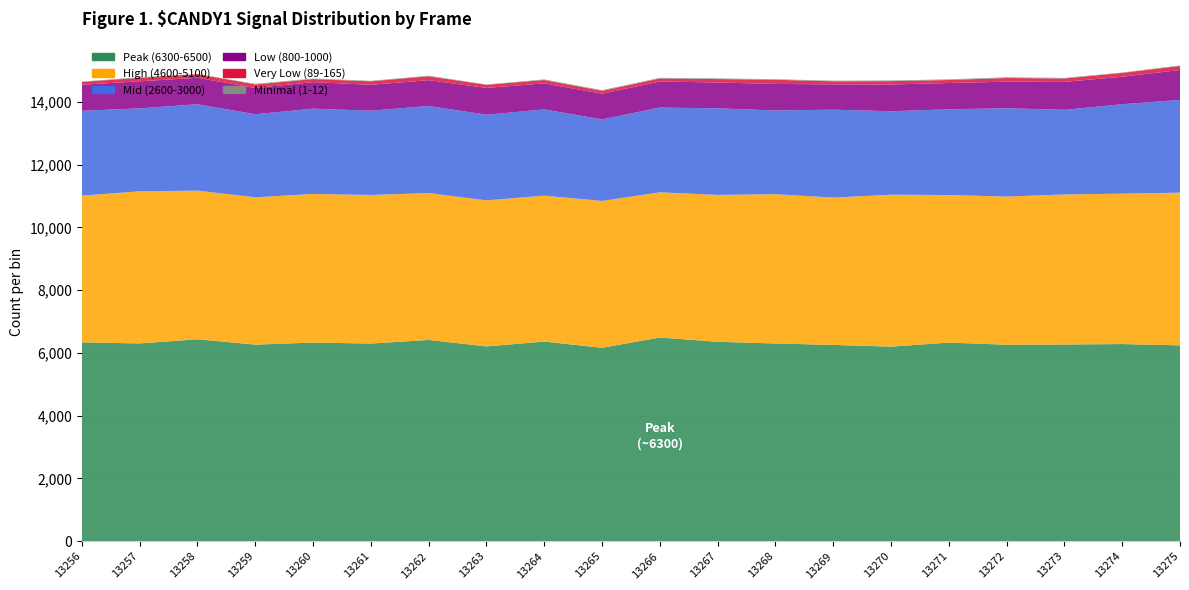

Reading right to left, transcribe all the data shown in this chart.

Peak (6300-6500): 6240	6282	6268	6261	6328	6200	6254	6300	6354	6490	6163	6361	6207	6413	6298	6329	6264	6434	6302	6335
High (4600-5100): 4864	4790	4778	4719	4700	4839	4692	4755	4678	4625	4677	4647	4651	4678	4732	4733	4692	4734	4844	4673
Mid (2600-3000): 2955	2849	2696	2813	2731	2658	2801	2667	2758	2699	2597	2747	2728	2773	2684	2718	2645	2752	2643	2703
Low (800-1000): 952	876	889	846	837	852	806	845	822	830	818	830	853	822	825	844	836	843	861	830
Very Low (89-165): 128	121	109	116	96	107	98	132	109	97	89	107	99	124	111	96	114	116	113	89
Minimal (1-12): 16	13	18	23	21	21	19	18	22	19	25	18	12	19	16	19	18	4	17	12